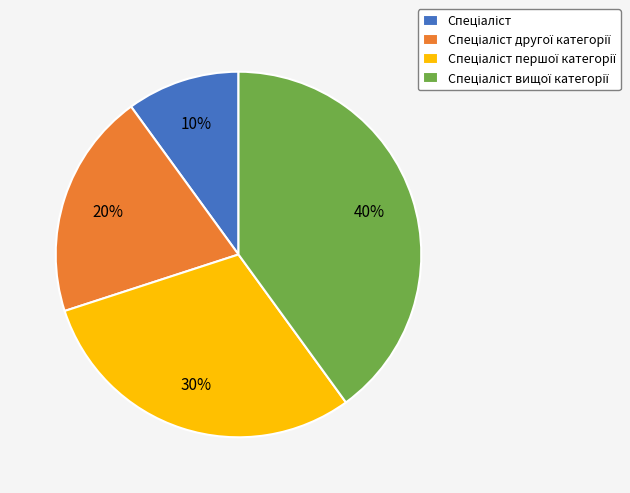

Count the number of slices in the pie.

4